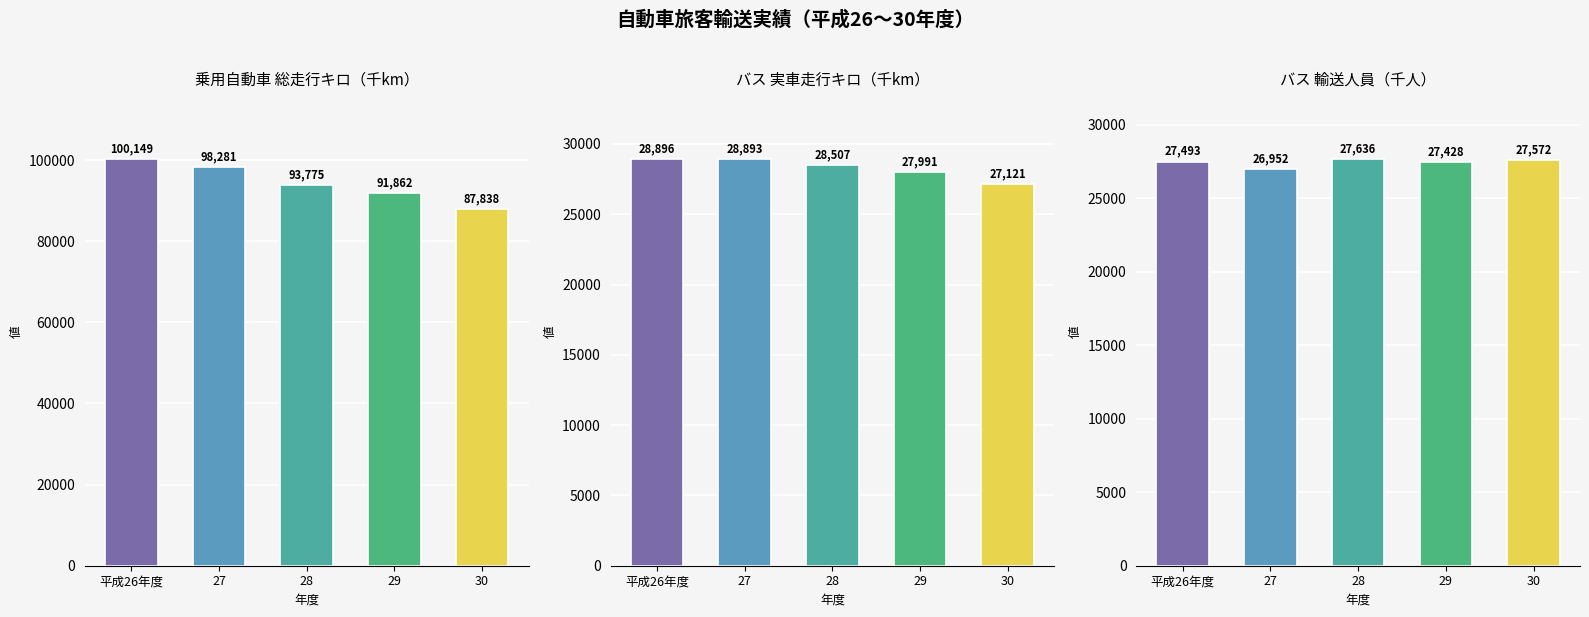

What is the value of the 乗用自動車 総走行キロ(千km) bar at the 4th from the left?

91862